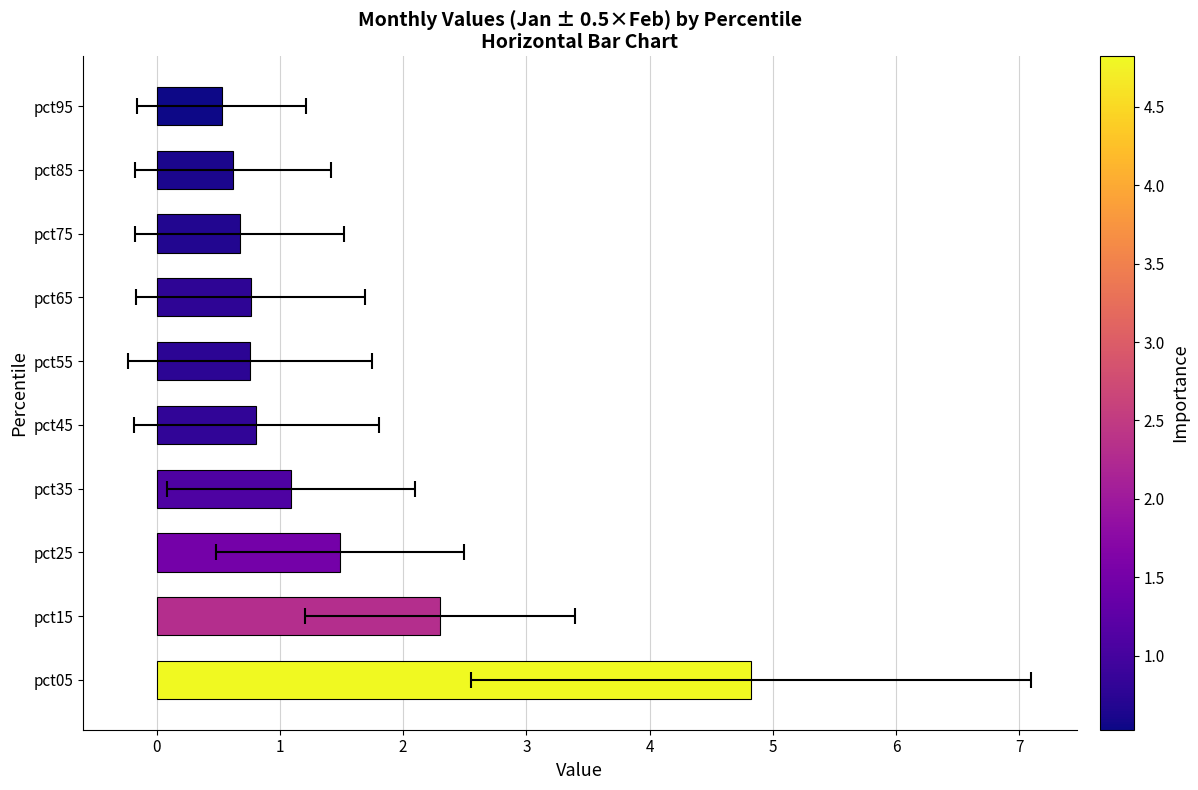

What is the change in value from pct25 to pct45?

-0.7